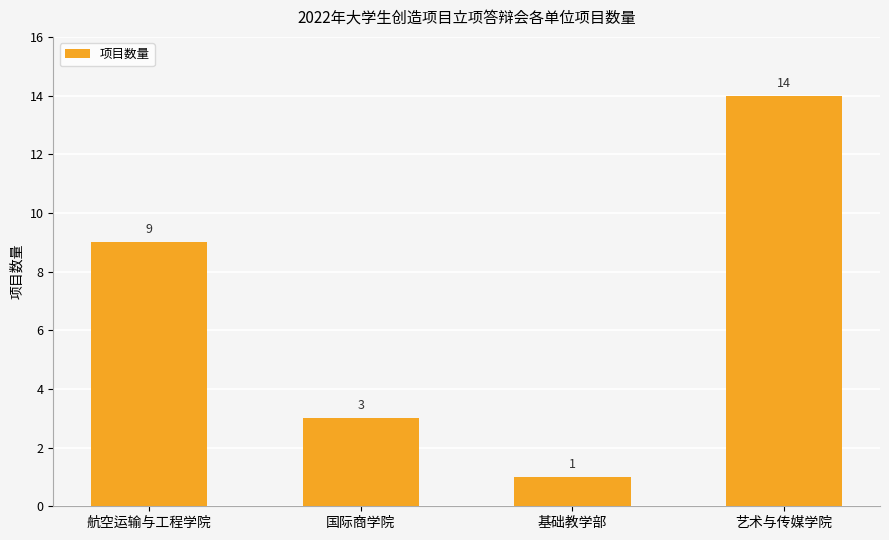

Reading left to right, transcribe all the data shown in this chart.

航空运输与工程学院=9	国际商学院=3	基础教学部=1	艺术与传媒学院=14